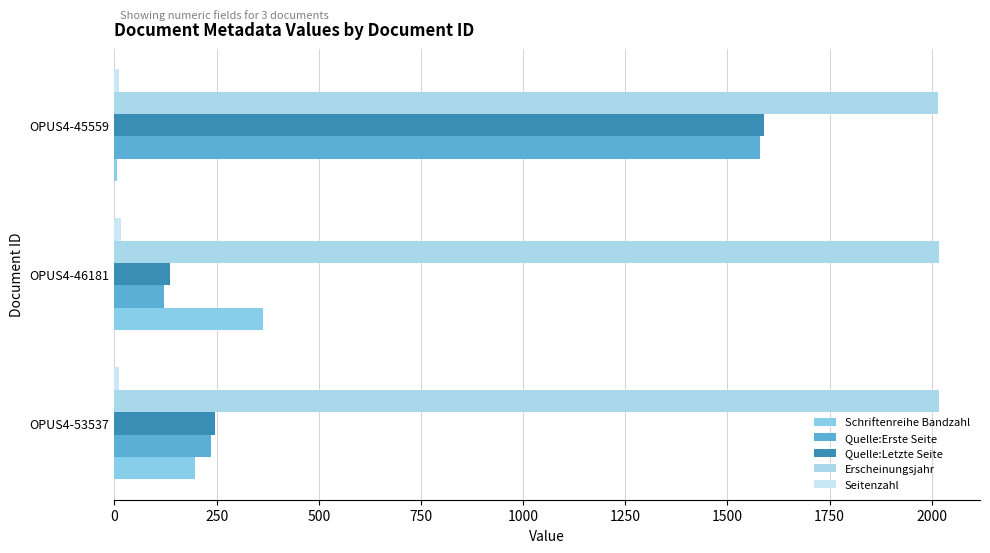

How many categories are shown in the chart?

3